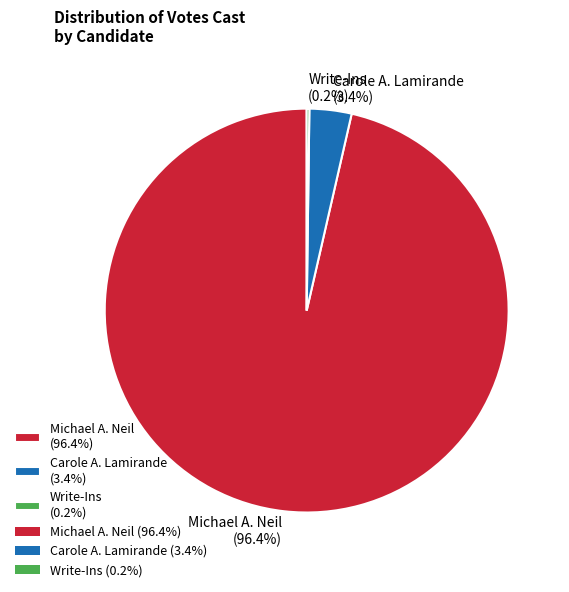

Between Michael A. Neil and Carole A. Lamirande, which is larger?

Michael A. Neil